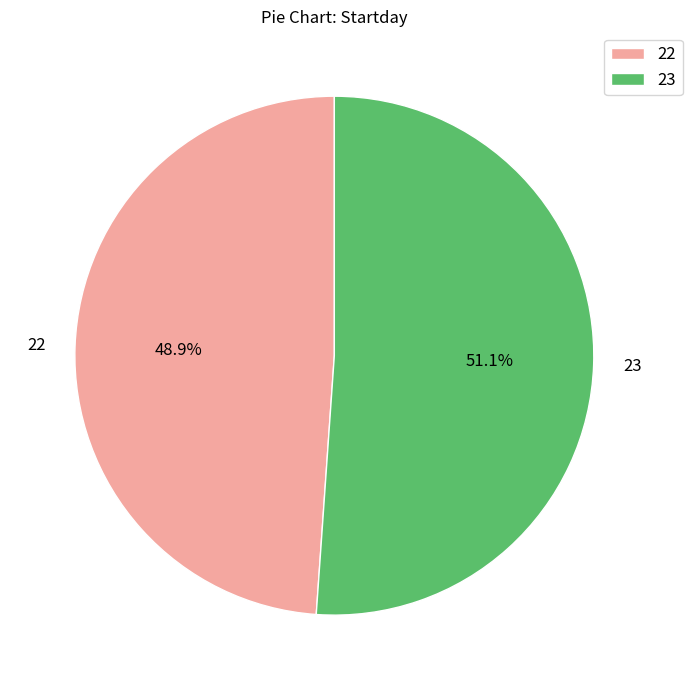

Combined, do 23 and 22 account for over 50%?

Yes